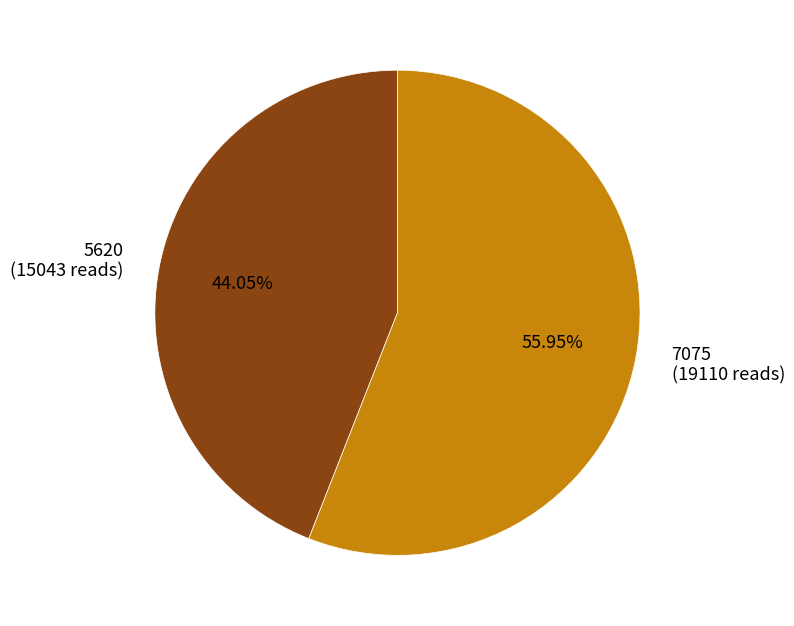

How many slices are in this pie chart?

2